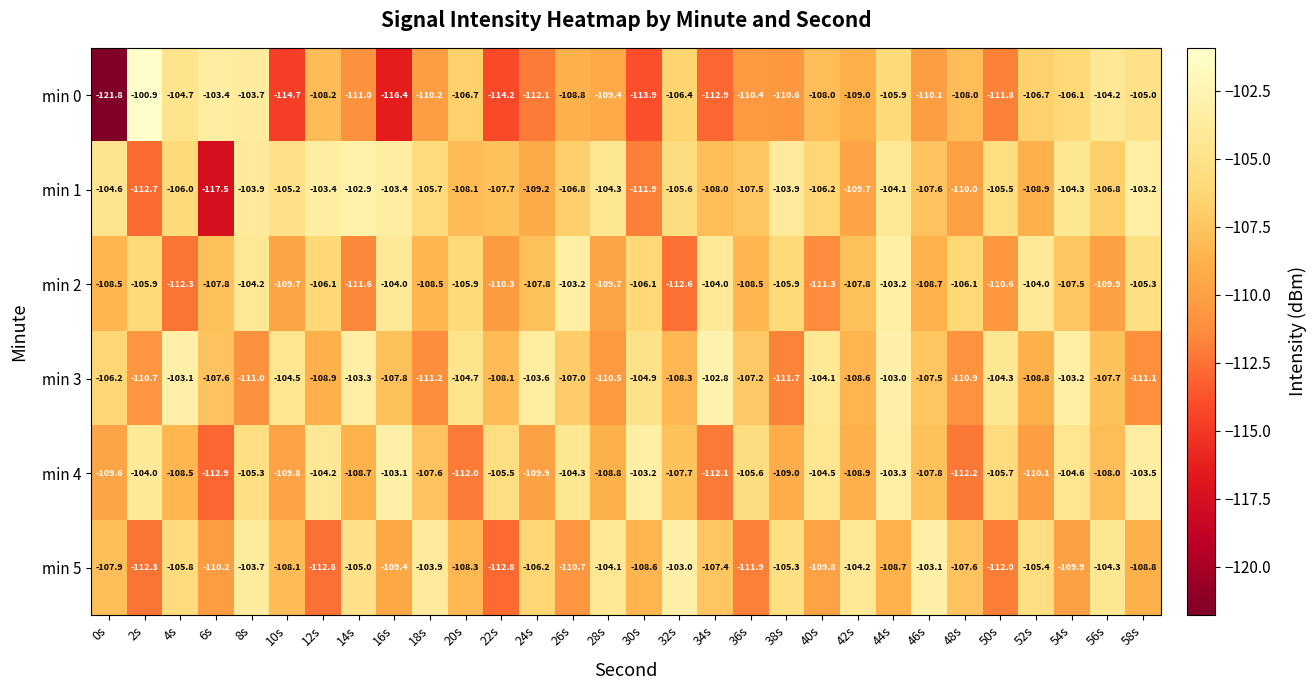

The value of min 5 at 28s is -104.1. True or false?

True